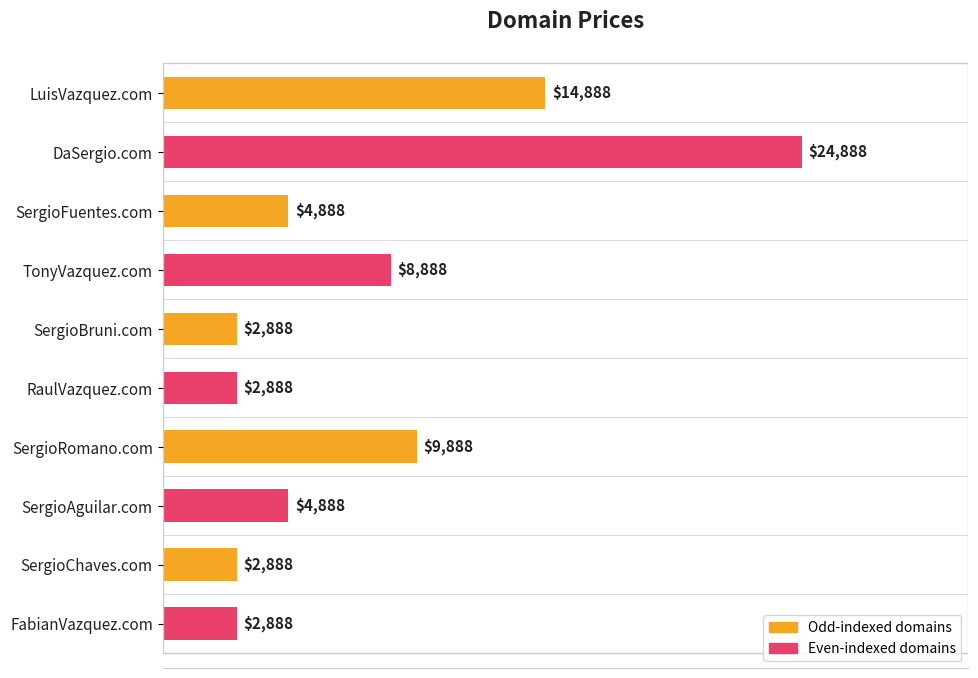

What is the approximate value at SergioFuentes.com, to the nearest 10?

4890